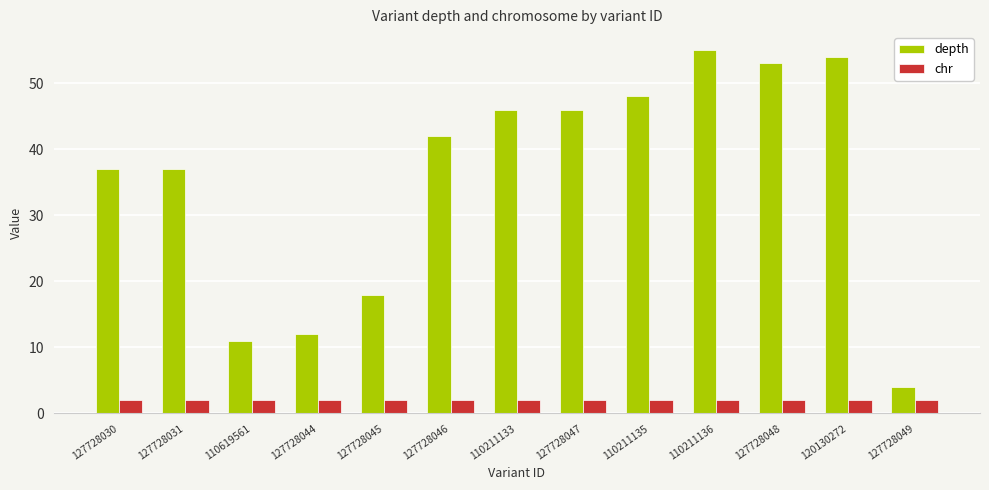

Rank the series by their maximum value, from highest to lowest.

depth, chr